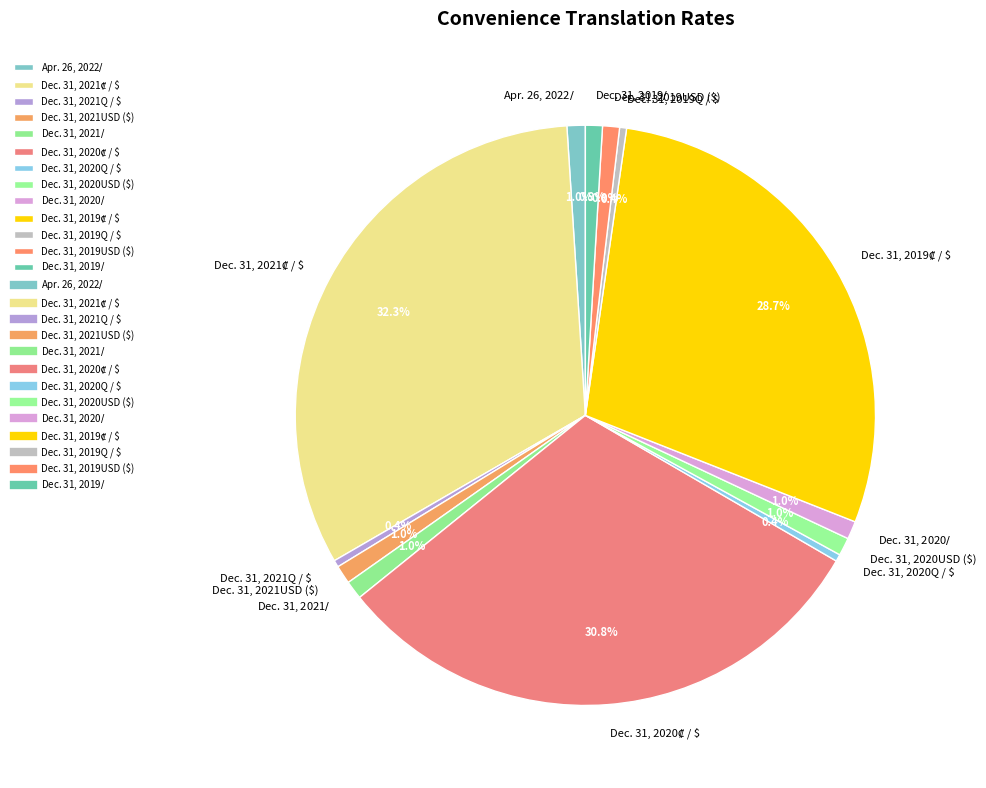

Is there a majority slice in this chart?

No